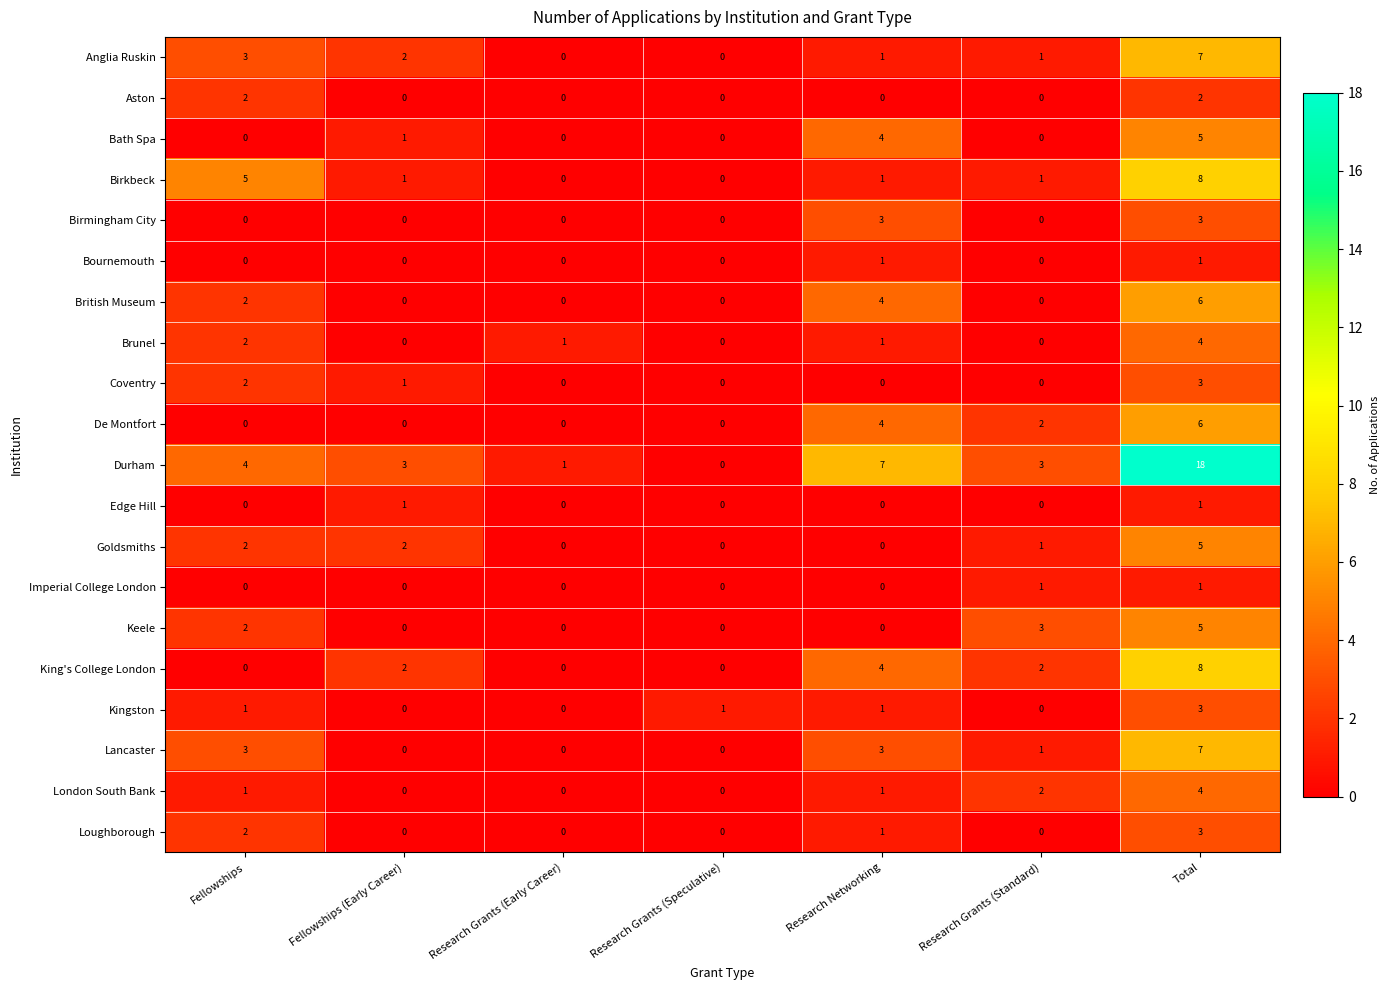

What is the spread (max minus min) of values at Research Grants (Standard)?

3